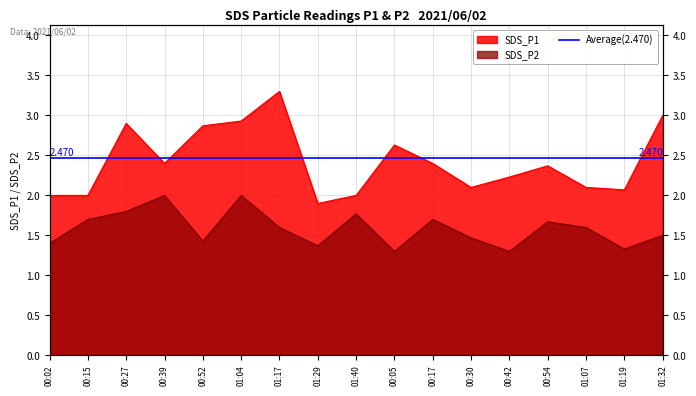

True or false: SDS_P1 and SDS_P2 cross at least once.

False